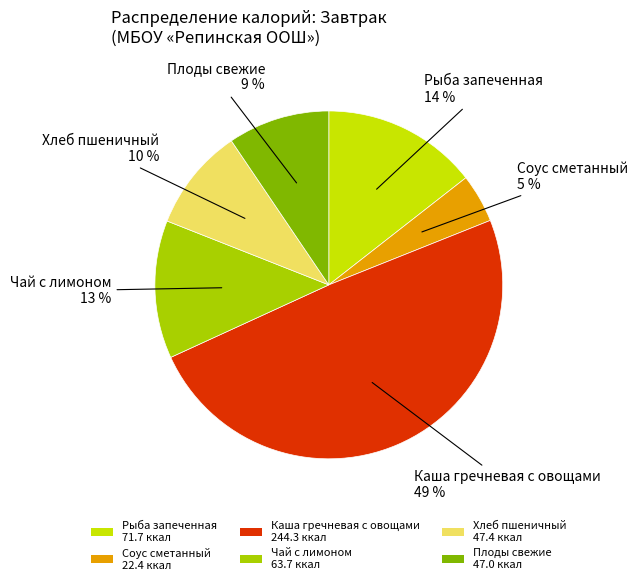

To the nearest percent, what is the average slice percentage?

17%